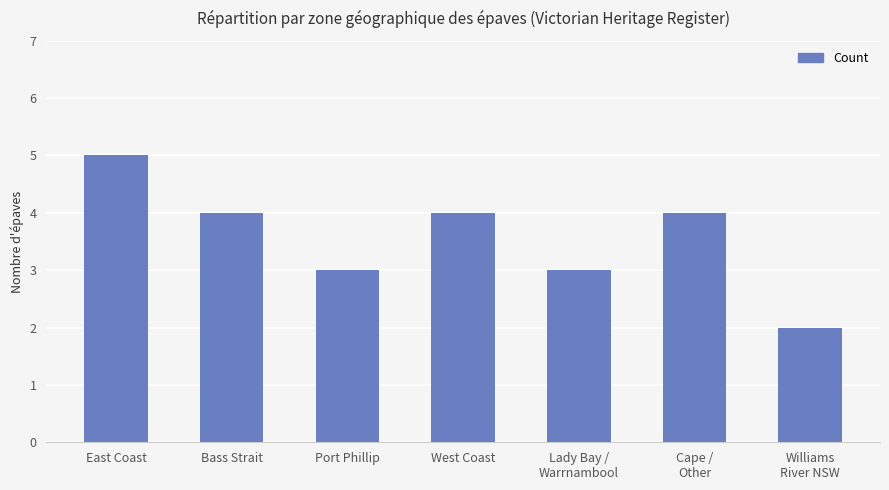

Reading left to right, extract all data points from this chart.

East Coast=5	Bass Strait=4	Port Phillip=3	West Coast=4	Lady Bay /
Warrnambool=3	Cape /
Other=4	Williams
River NSW=2